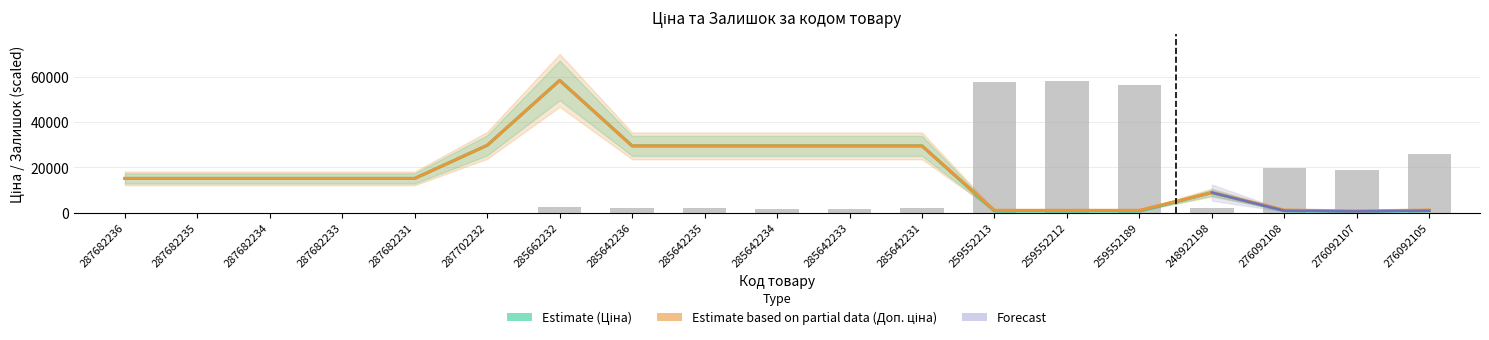

How many data points in Доп. ціна are less than 15120?

7